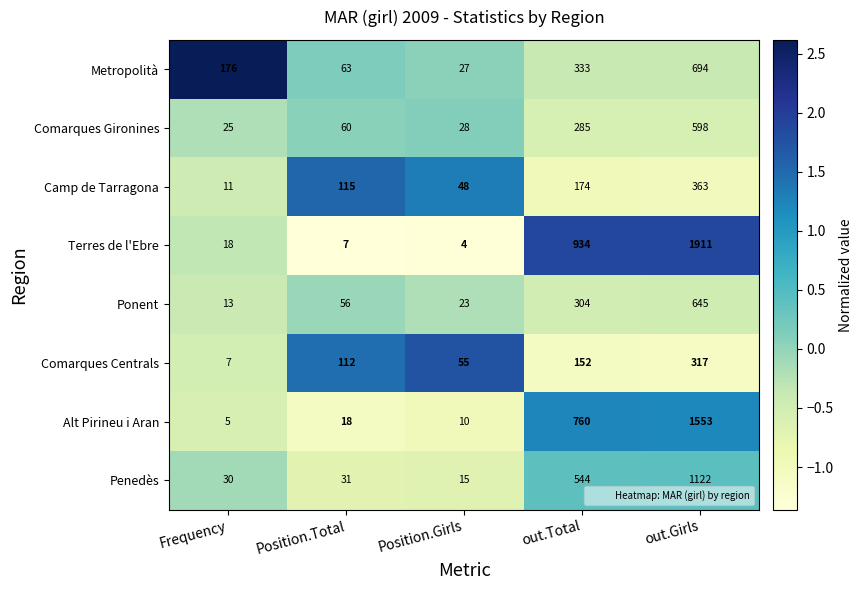

Is the value of Comarques Centrals at Frequency greater than the value of Comarques Gironines at Position.Girls?

No